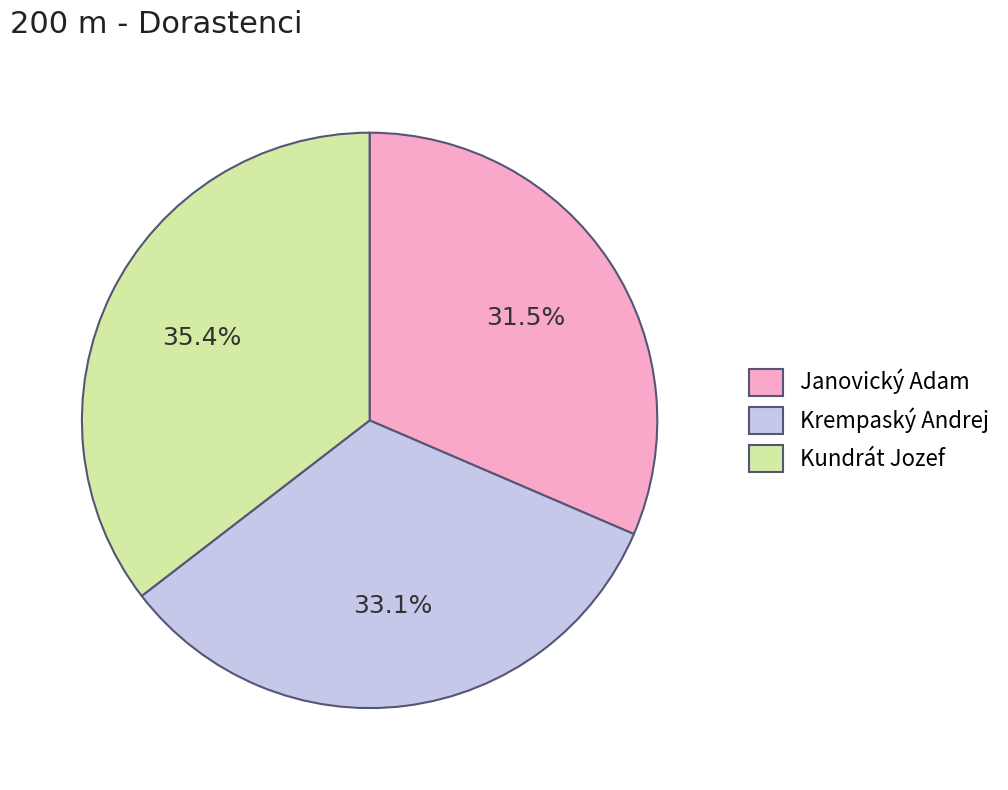

Rank the categories by value from lowest to highest.

Janovický Adam, Krempaský Andrej, Kundrát Jozef